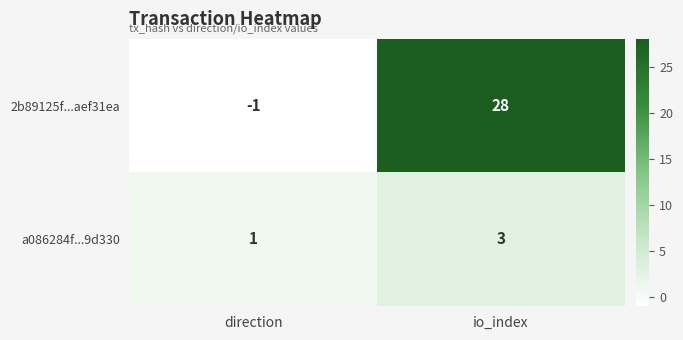

At how many categories does at least one series exceed 26?

1